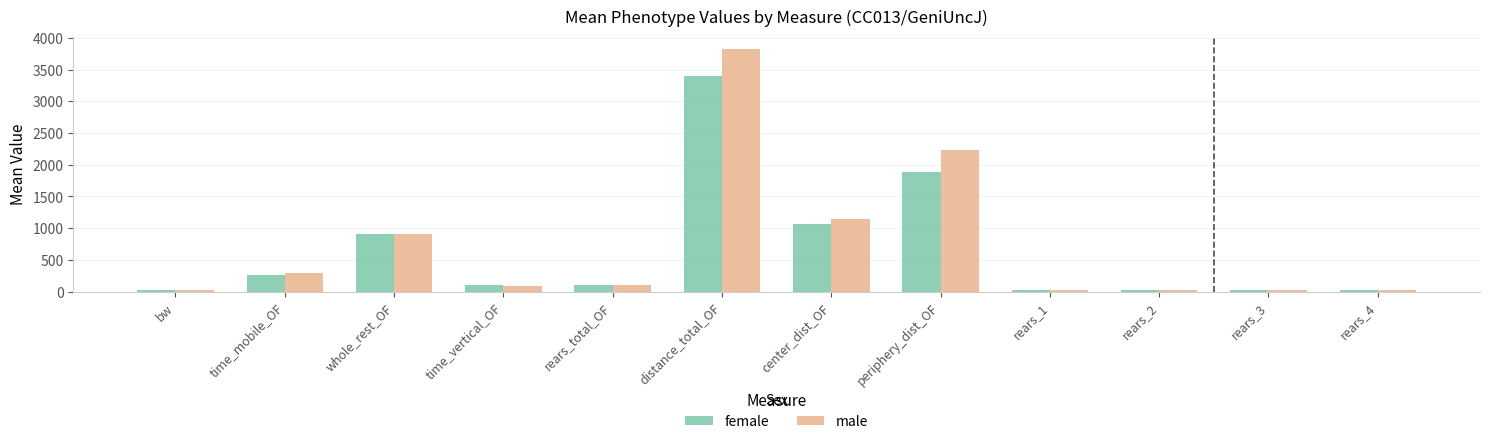

What is the spread (max minus min) of values at time_mobile_OF?

35.8